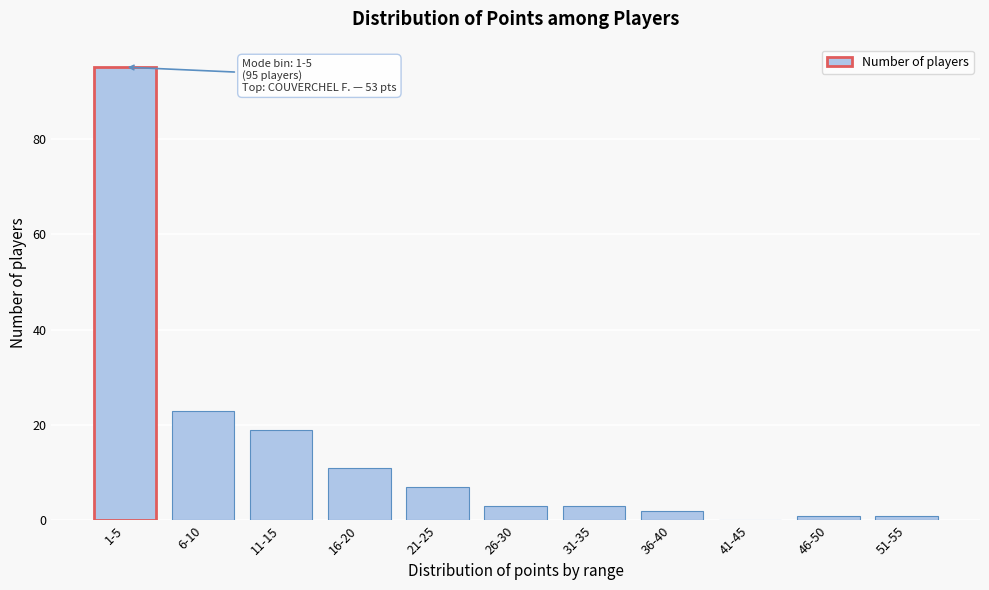

Reading left to right, what are all the values shown in this chart?

1-5=95	6-10=23	11-15=19	16-20=11	21-25=7	26-30=3	31-35=3	36-40=2	41-45=0	46-50=1	51-55=1